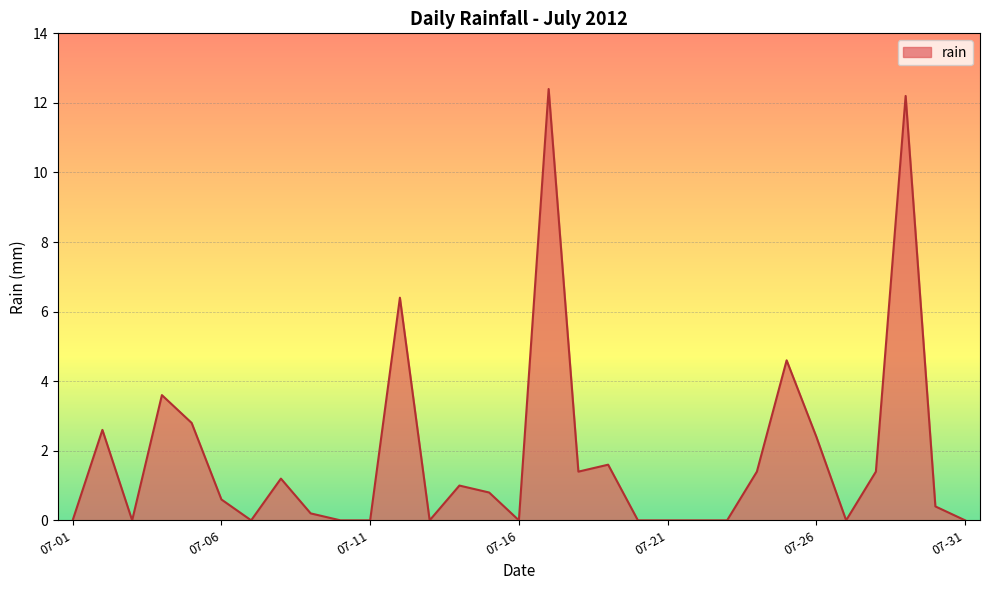

How many lines are shown in the chart?

1